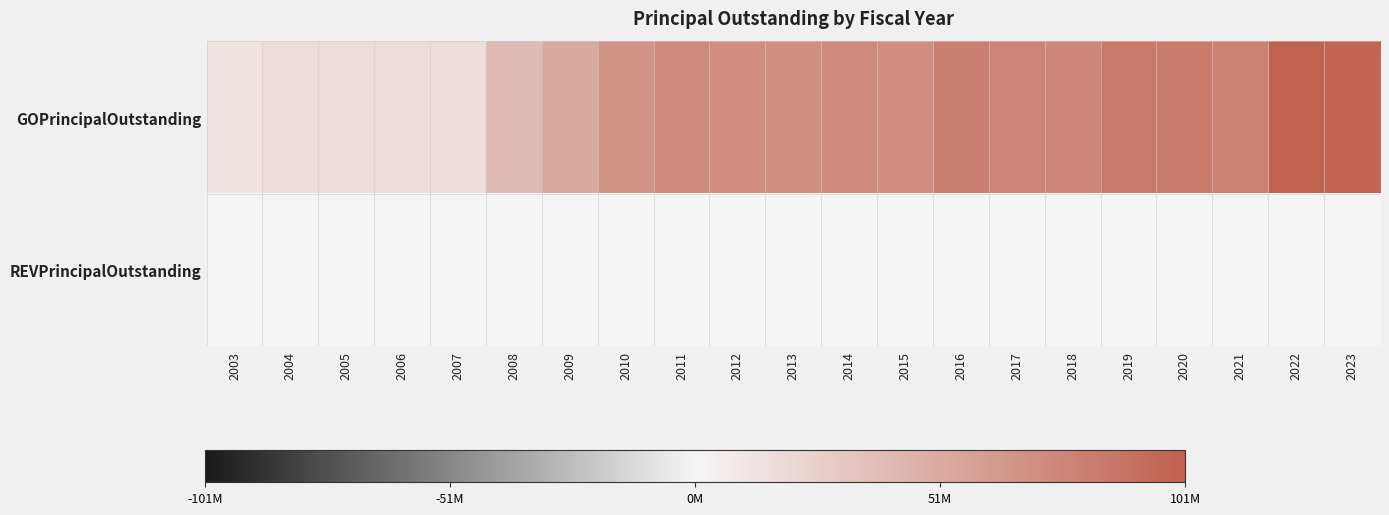

Rank the series by their average value, from lowest to highest.

REVPrincipalOutstanding, GOPrincipalOutstanding